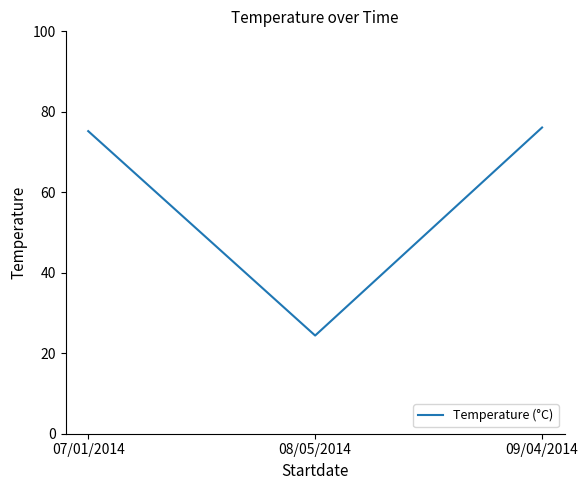

List the labels in order of value, largest first.

09/04/2014, 07/01/2014, 08/05/2014